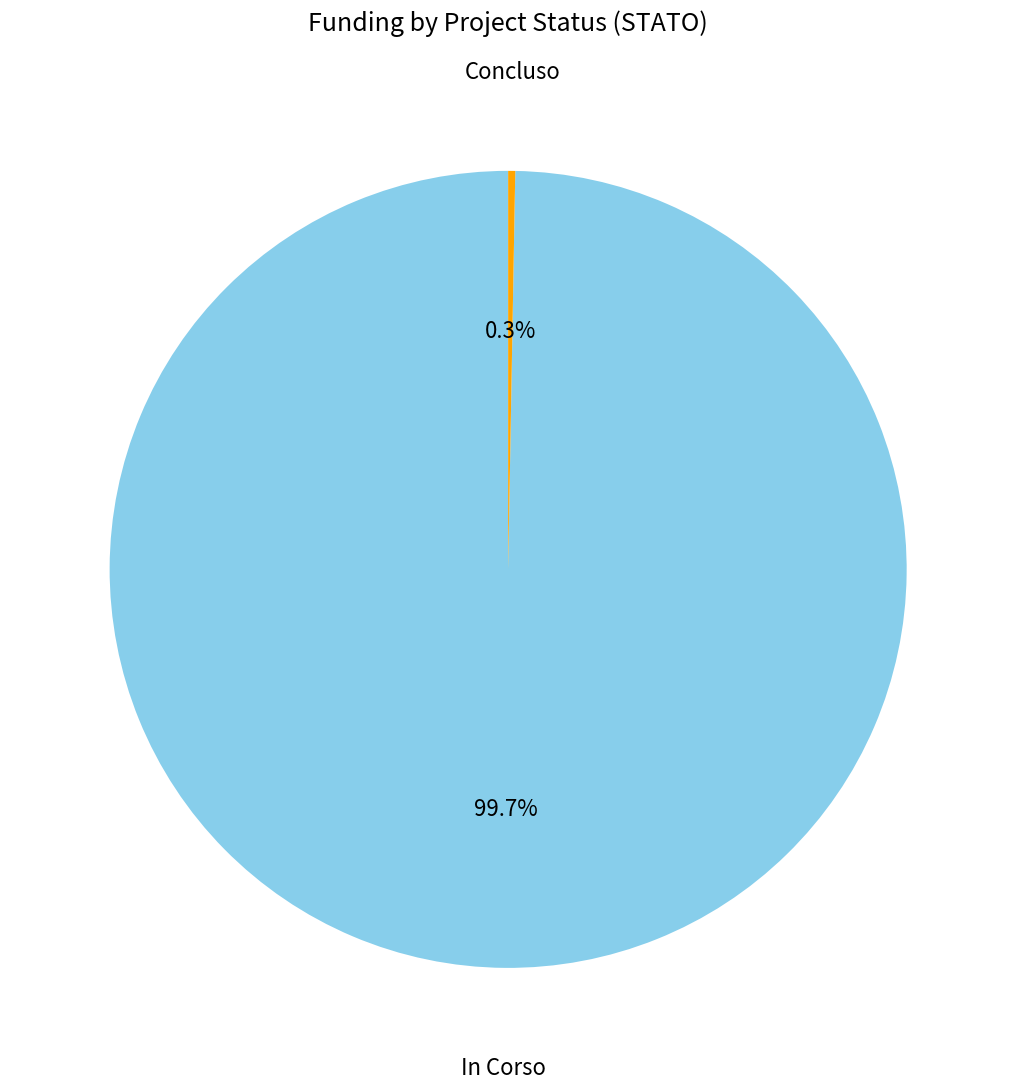

How many slices are in this pie chart?

2